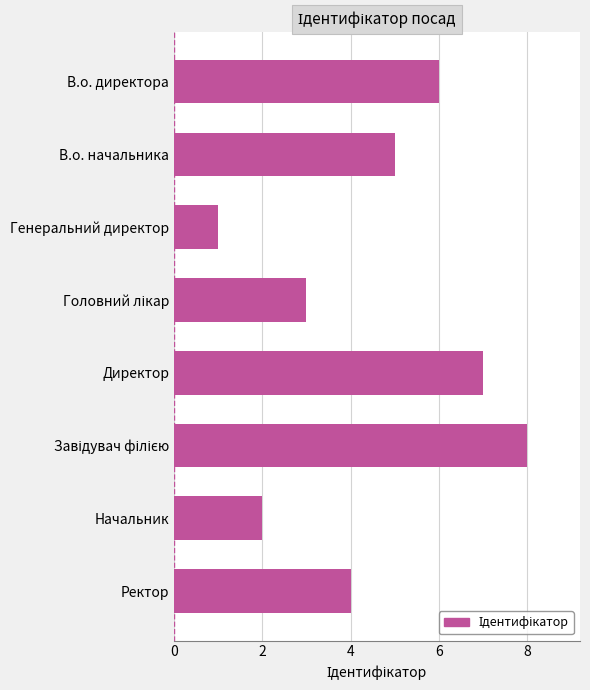

Between Генеральний директор and В.о. начальника, which is larger?

В.о. начальника